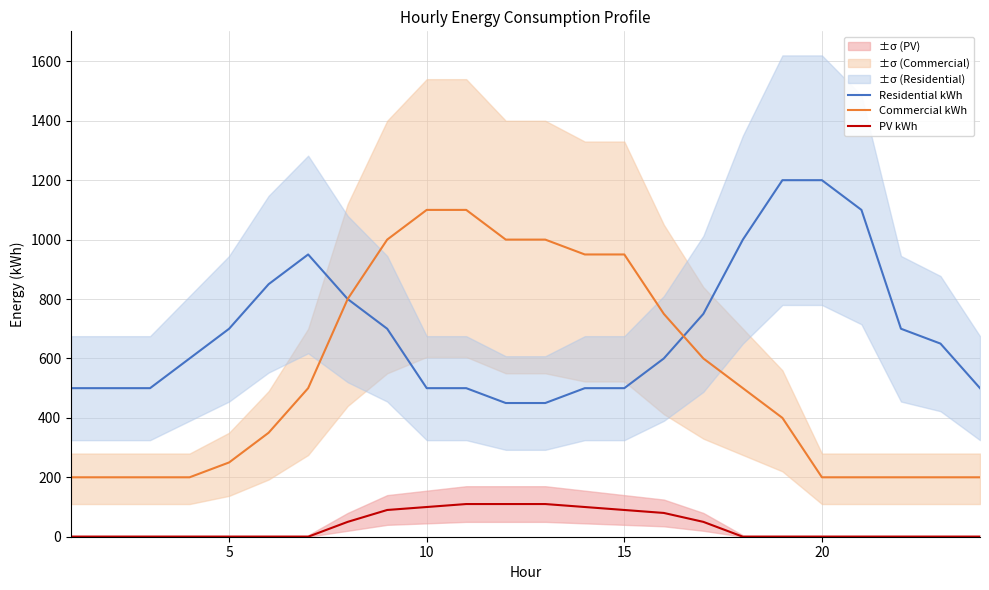

How many series are shown in this chart?

3